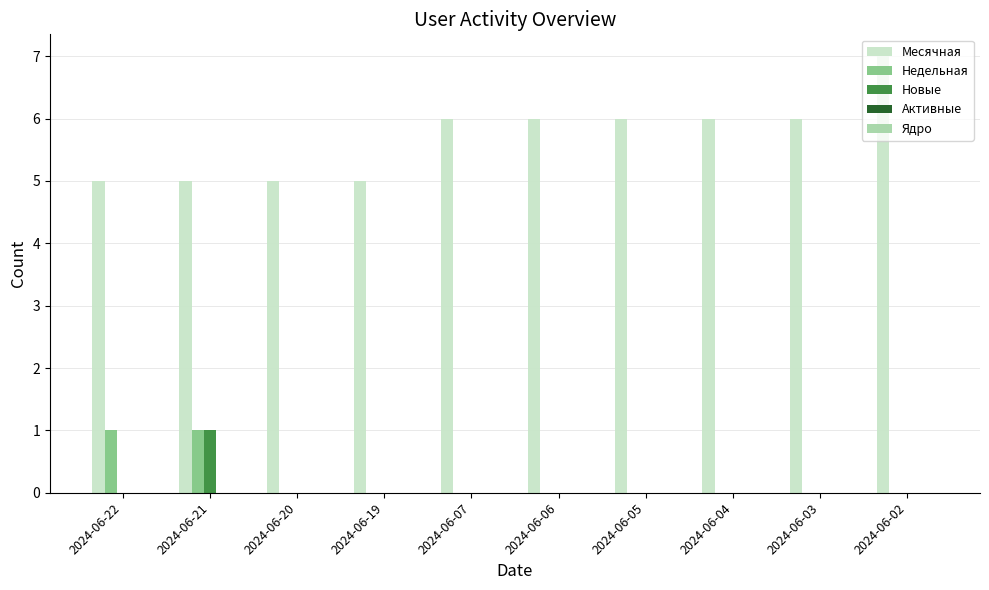

True or false: Недельная has a value of 0 at 2024-06-07.

True